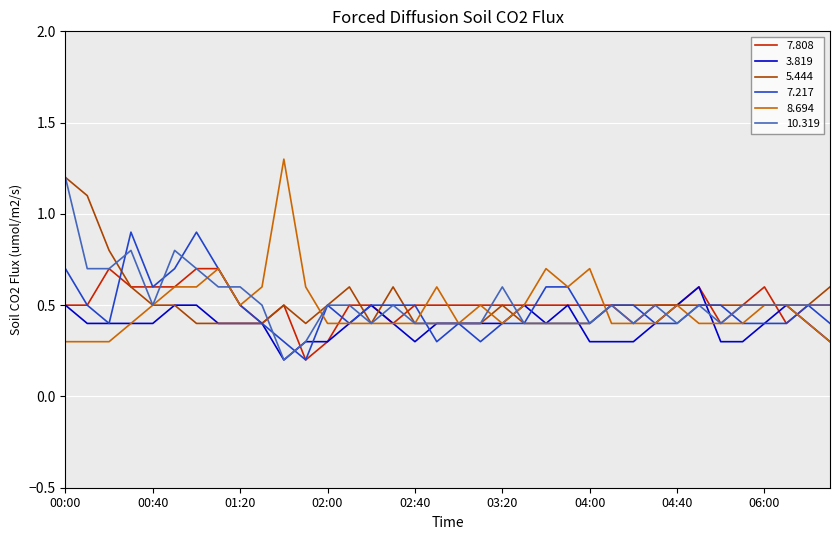

What is the maximum value shown in the chart?

1.3